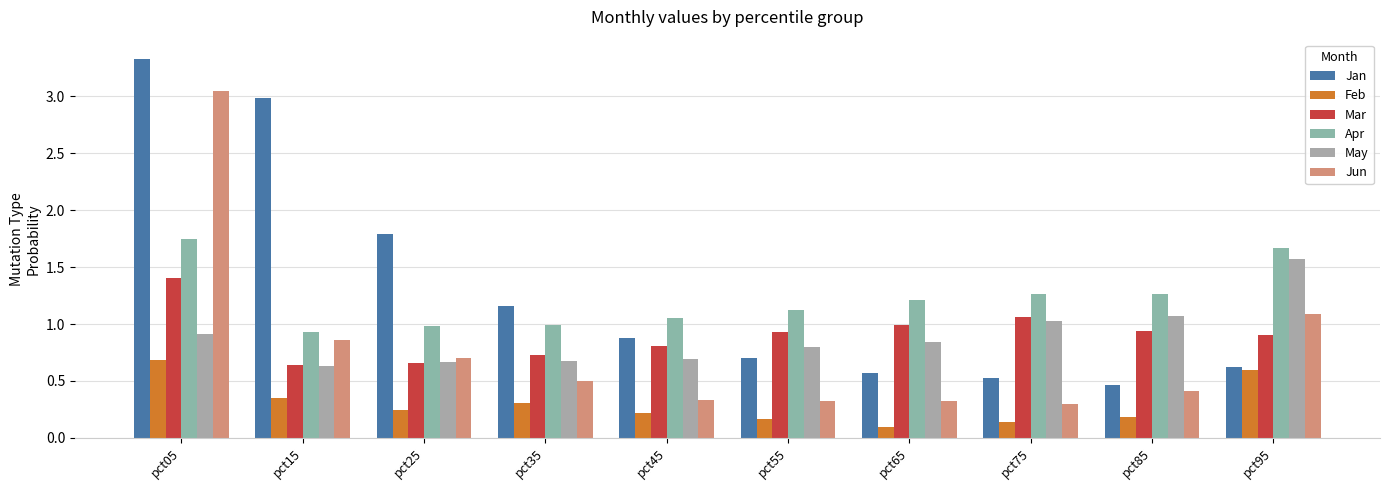

What is the value of the Jun bar at the 1st from the left?

3.0